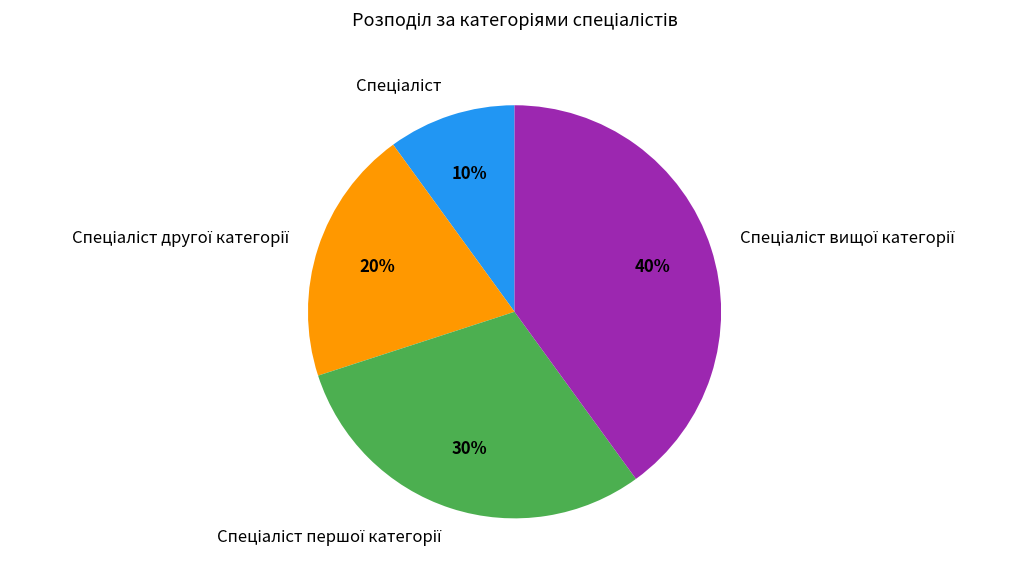

Is there any slice that represents more than half of the pie?

No